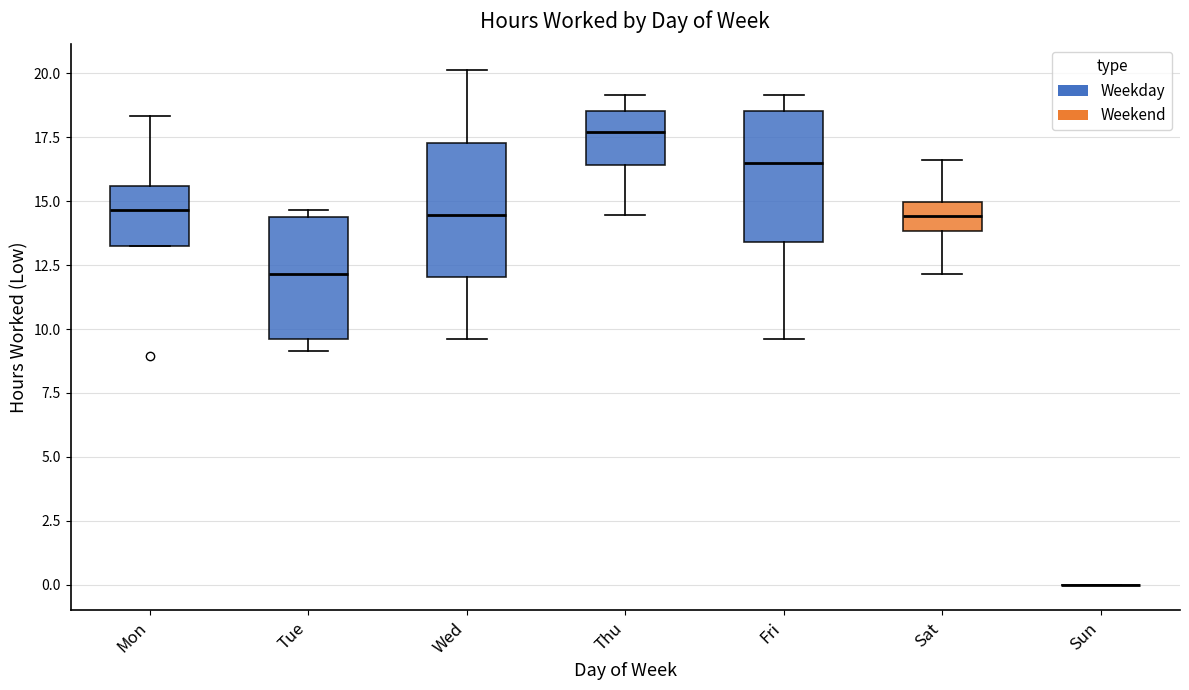

Reading left to right, transcribe this box plot: for each box, give where its median line is, the range the box spans, and where its two whiskers end, as read against the y-axis. The values are not printed on the chart, so give them approximately, as read against the axis.

Mon: median 14.5, box 13.0 to 15.5, whiskers 13.0 to 18.5
Tue: median 12.0, box 9.5 to 14.5, whiskers 9.0 to 14.5 (just above the box's upper edge)
Wed: median 14.5, box 12.0 to 17.5, whiskers 9.5 to 20.0
Thu: median 17.5, box 16.5 to 18.5, whiskers 14.5 to 19.0
Fri: median 16.5, box 13.5 to 18.5, whiskers 9.5 to 19.0
Sat: median 14.5, box 14.0 to 15.0, whiskers 12.0 to 16.5
Sun: box collapsed to a line at 0.0, whiskers 0.0 to 0.0